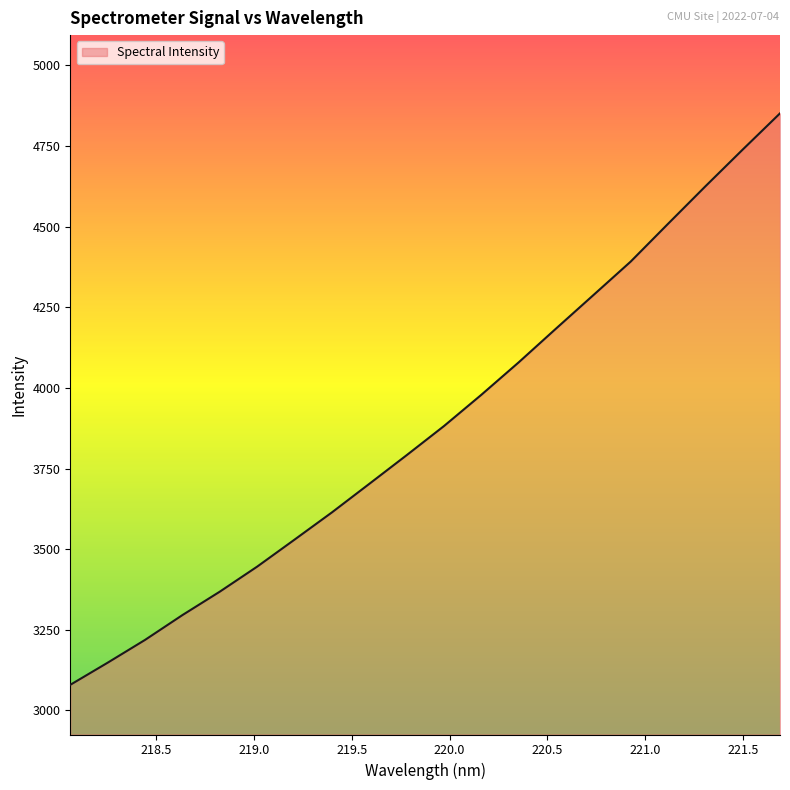

What is the difference between the maximum and minimum values?

1771.2